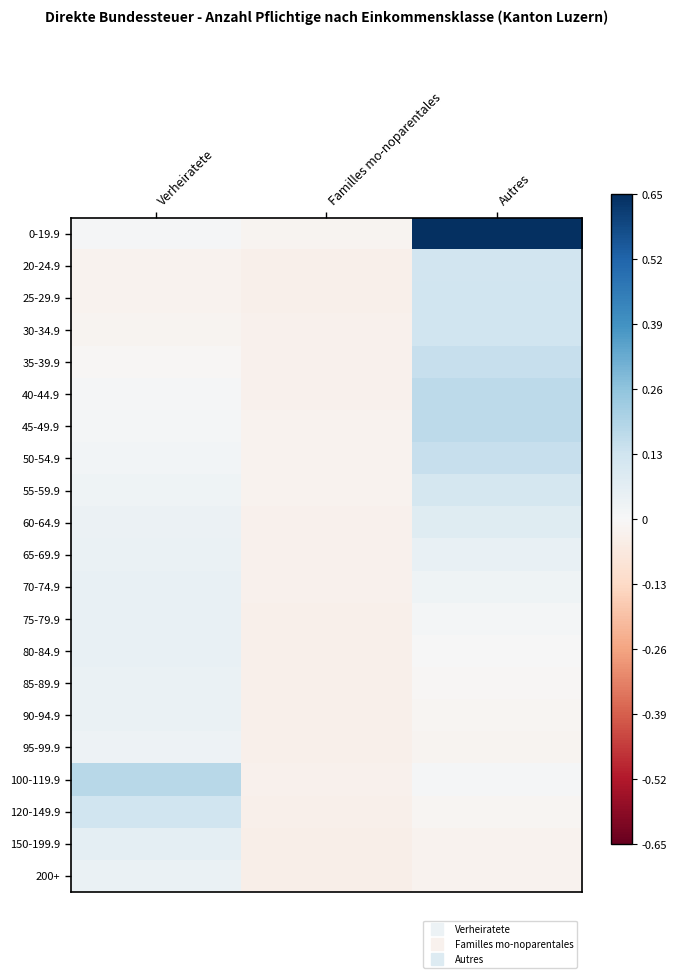

What is the total value across all series at Autres?

1.9